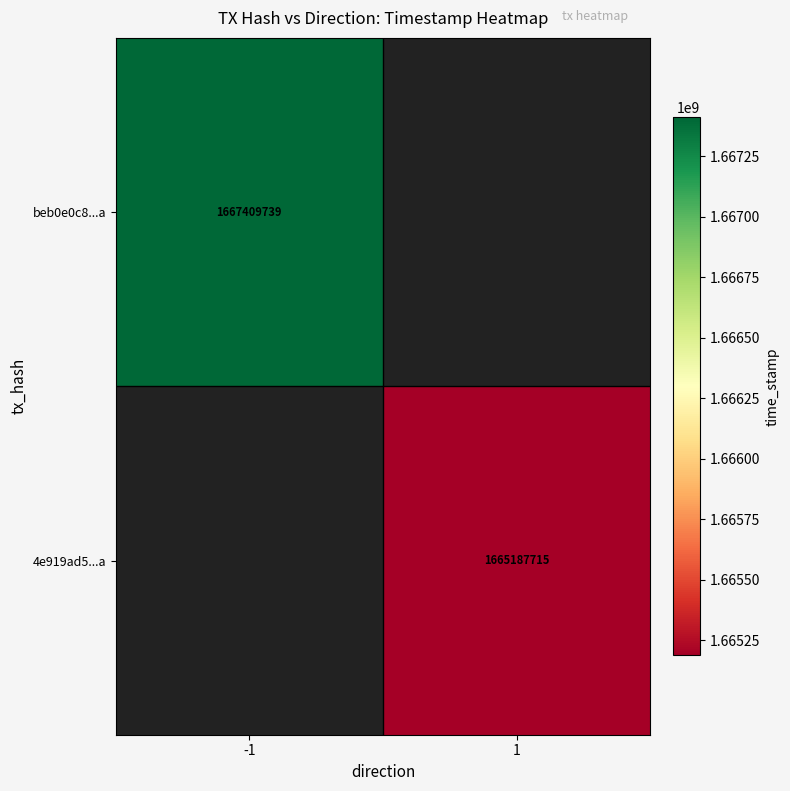

True or false: 4e919ad5...a has a value of 2252849587 at 1.

False